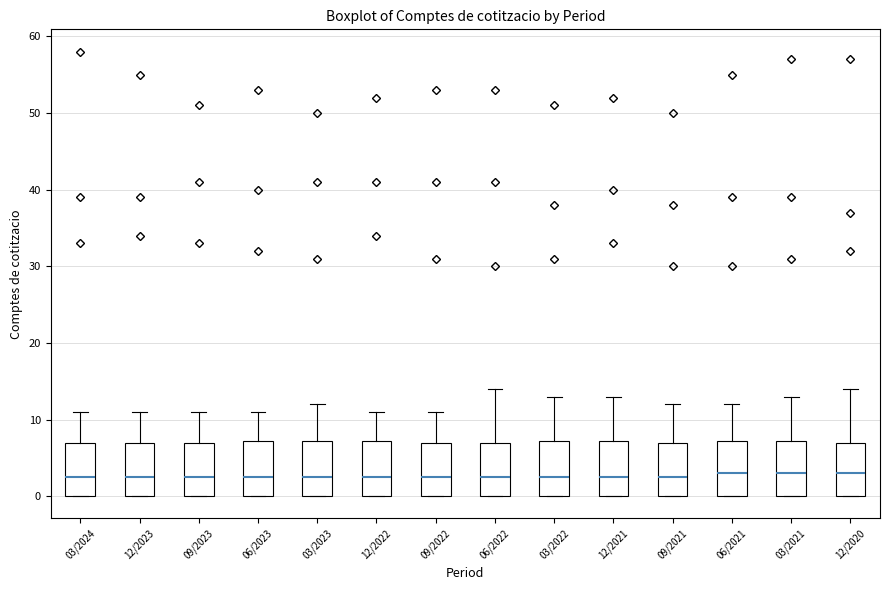

Reading left to right, transcribe this box plot: for each box, give where its median line is, the range the box spans, and where its two whiskers end, as read against the y-axis. The values are not printed on the chart, so give them approximately, as read against the axis.

03/2024: median 3, box 0 to 7, whiskers 0 to 11
12/2023: median 3, box 0 to 7, whiskers 0 to 11
09/2023: median 3, box 0 to 7, whiskers 0 to 11
06/2023: median 3, box 0 to 7, whiskers 0 to 11
03/2023: median 3, box 0 to 7, whiskers 0 to 12
12/2022: median 3, box 0 to 7, whiskers 0 to 11
09/2022: median 3, box 0 to 7, whiskers 0 to 11
06/2022: median 3, box 0 to 7, whiskers 0 to 14
03/2022: median 3, box 0 to 7, whiskers 0 to 13
12/2021: median 3, box 0 to 7, whiskers 0 to 13
09/2021: median 3, box 0 to 7, whiskers 0 to 12
06/2021: median 3, box 0 to 7, whiskers 0 to 12
03/2021: median 3, box 0 to 7, whiskers 0 to 13
12/2020: median 3, box 0 to 7, whiskers 0 to 14